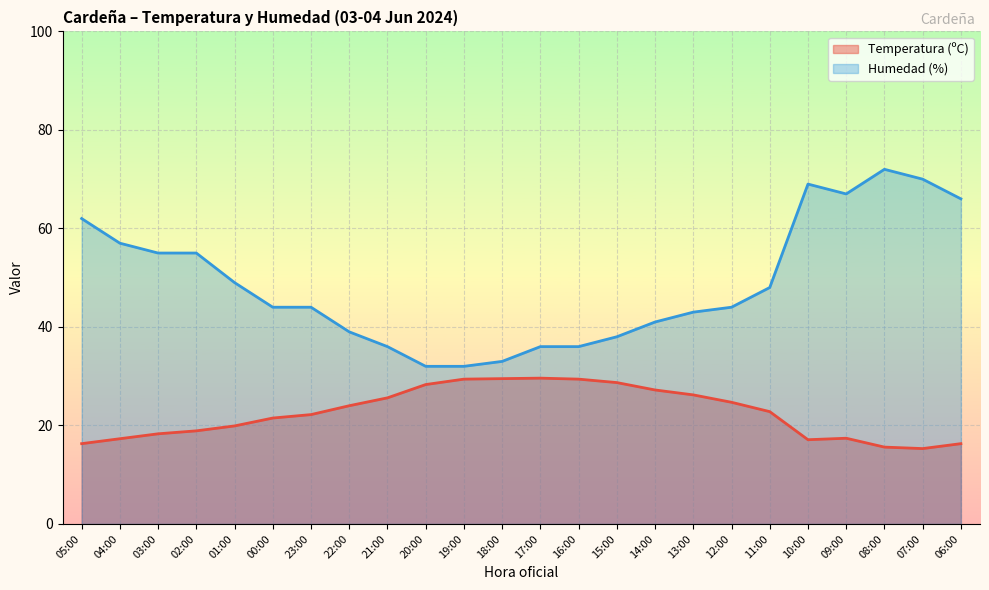

What is the label of the 14th point from the right?

19:00